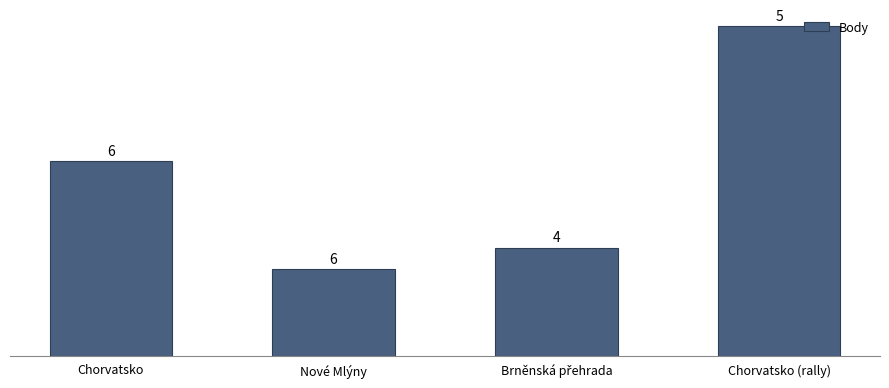

List the labels in order of value, smallest first.

Nové Mlýny, Brněnská přehrada, Chorvatsko, Chorvatsko (rally)